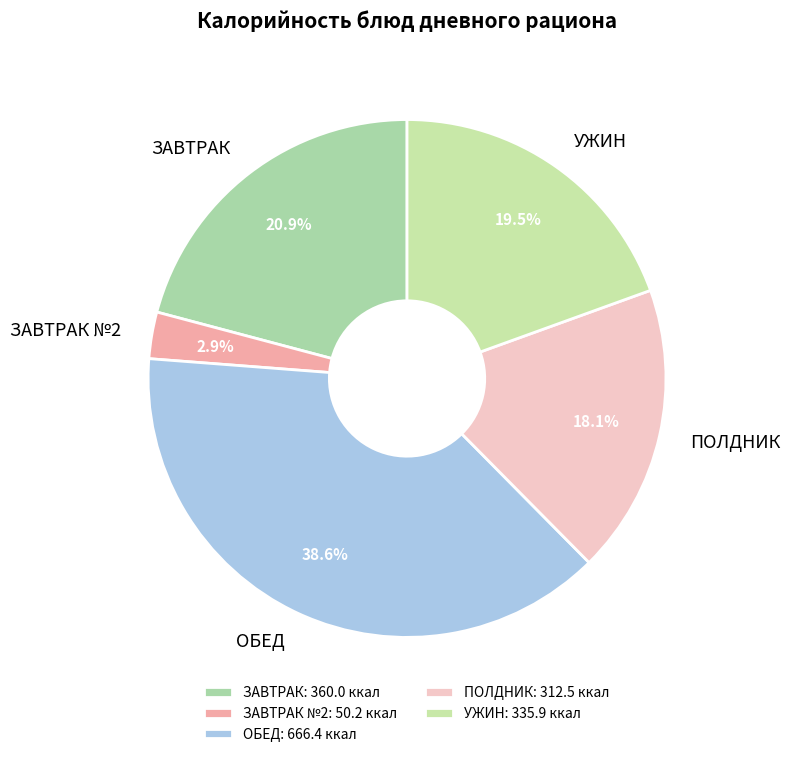

Does ЗАВТРАК №2 represent more than half of the total?

No